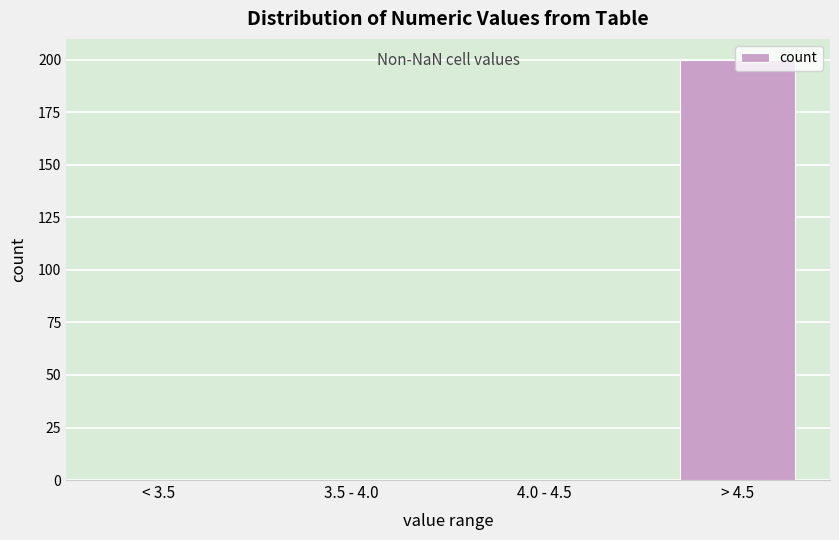

Between > 4.5 and 4.0 - 4.5, which is larger?

> 4.5